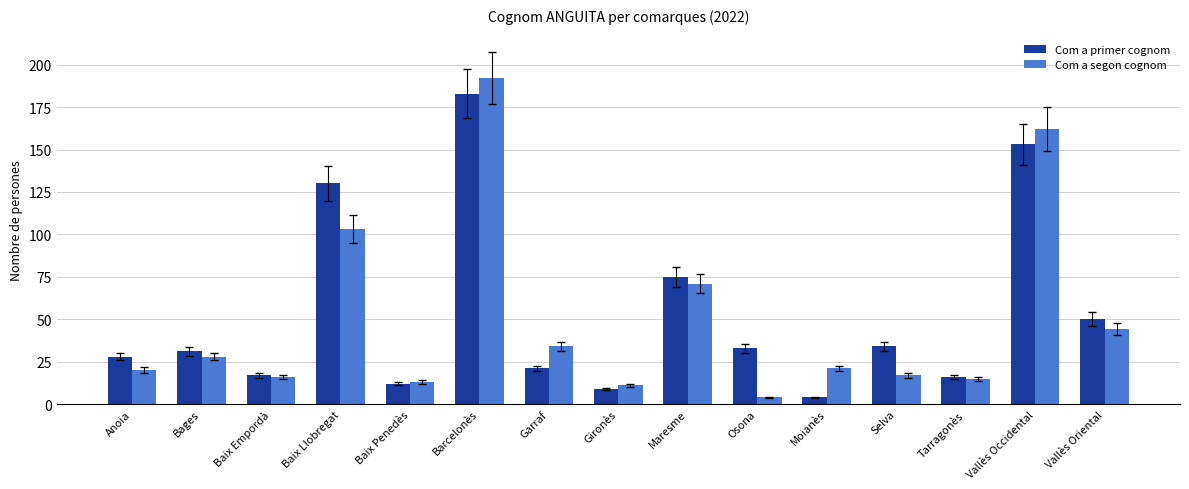

Is it true that Com a segon cognom equals 5 at Selva?

False